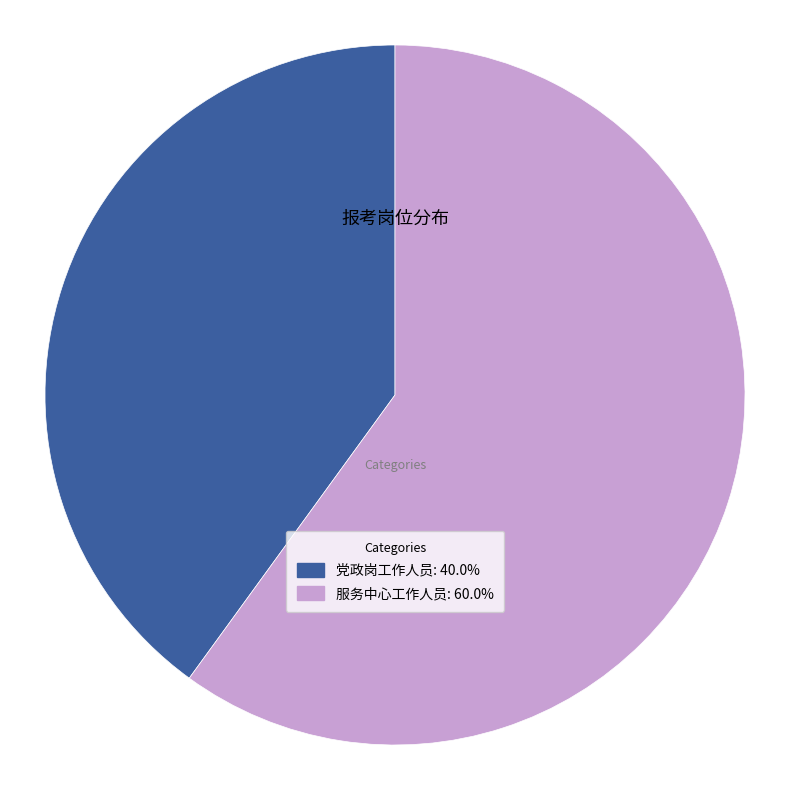

Do 党政岗工作人员 and 服务中心工作人员 together represent more than half of the pie?

Yes